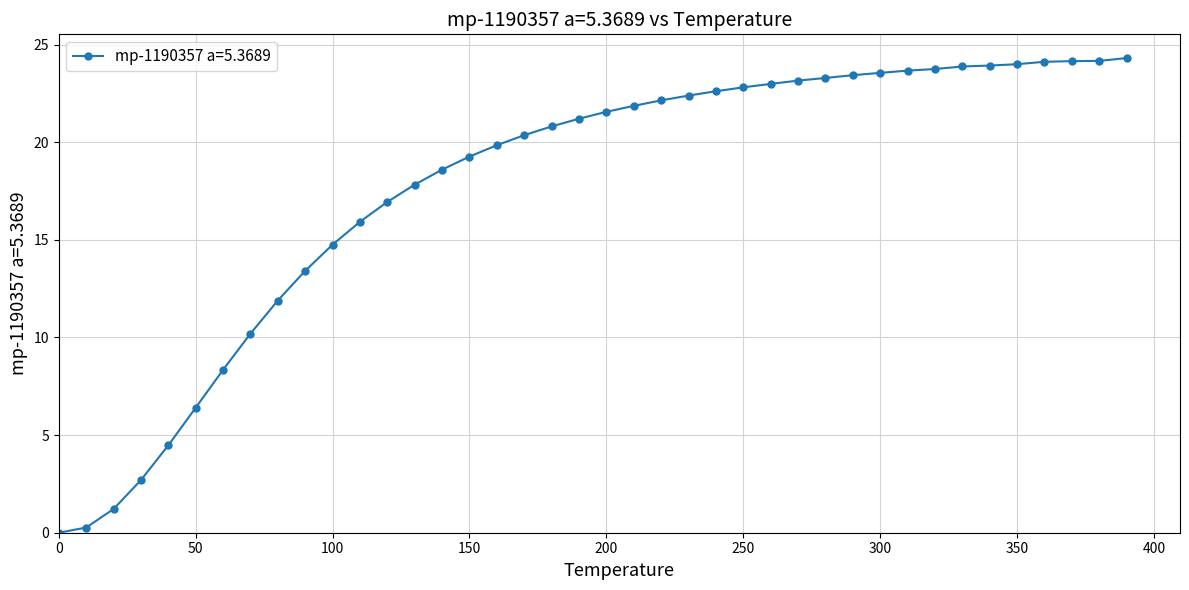

What is the sum of all values?

710.1